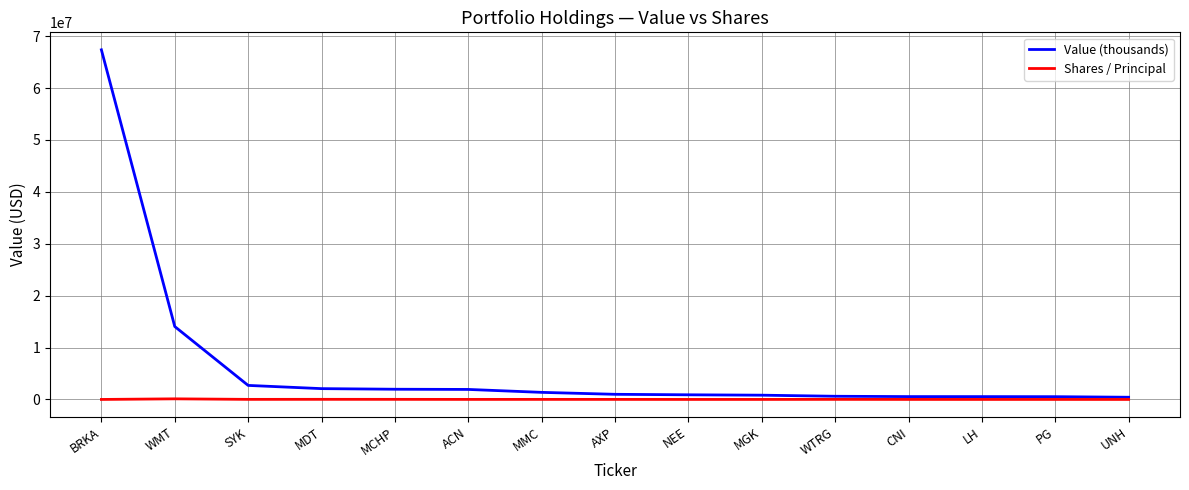

At which label is Value (thousands) closest to 33892500?

WMT